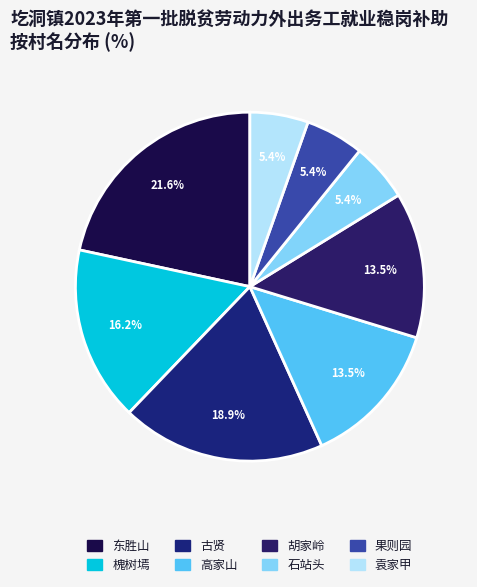

What percentage is NOT represented by 胡家岭?

86.5%